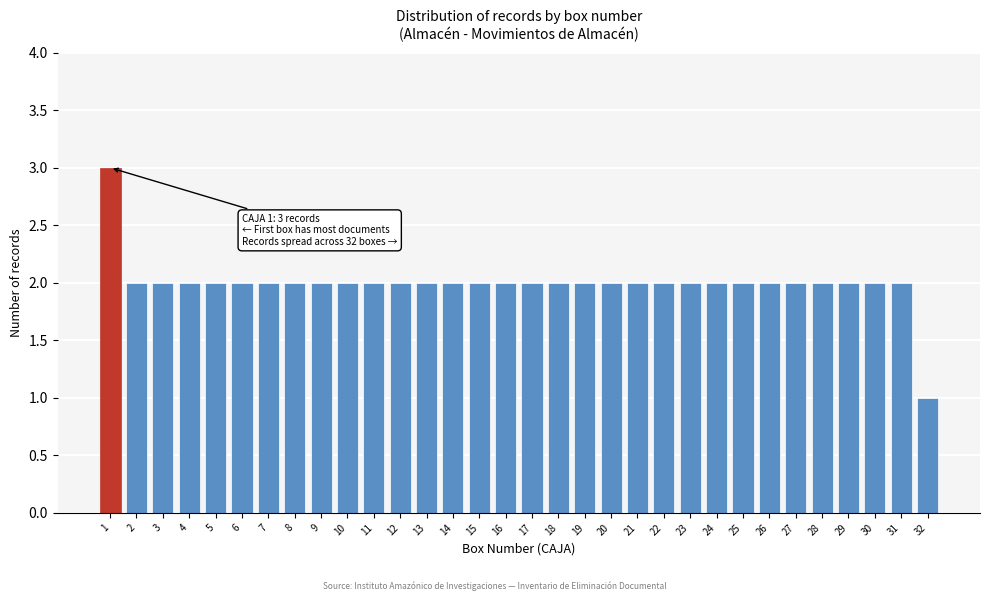

The chart shows a value of 2 at 26. True or false?

True